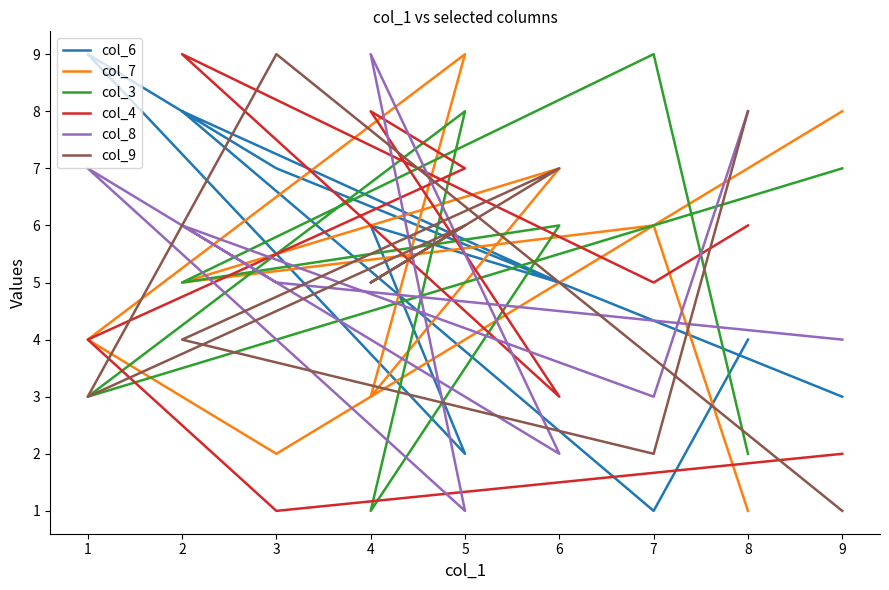

Where is the first local minimum for col_6?

5